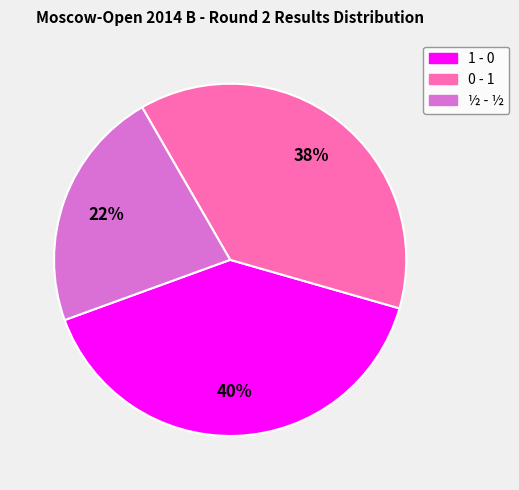

Rank the categories by value from lowest to highest.

½ - ½, 0 - 1, 1 - 0